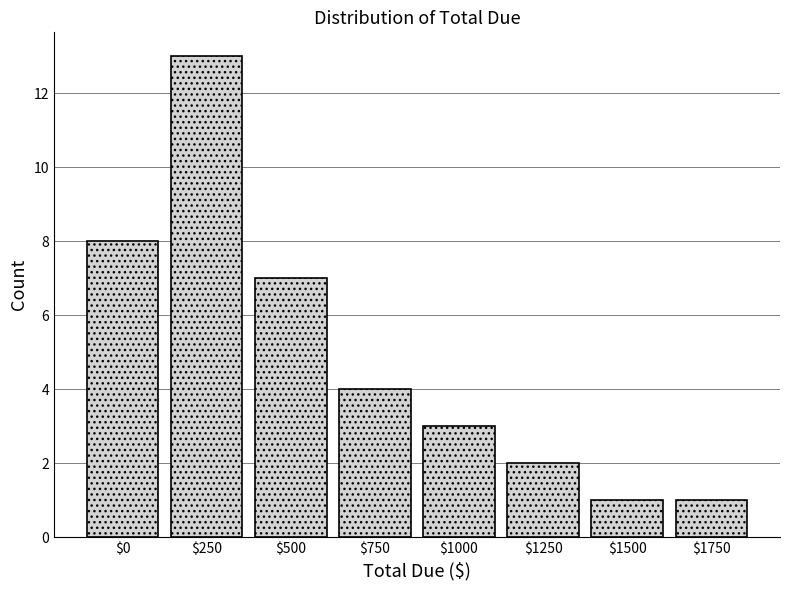

Reading right to left, transcribe all the data shown in this chart.

1	1	2	3	4	7	13	8